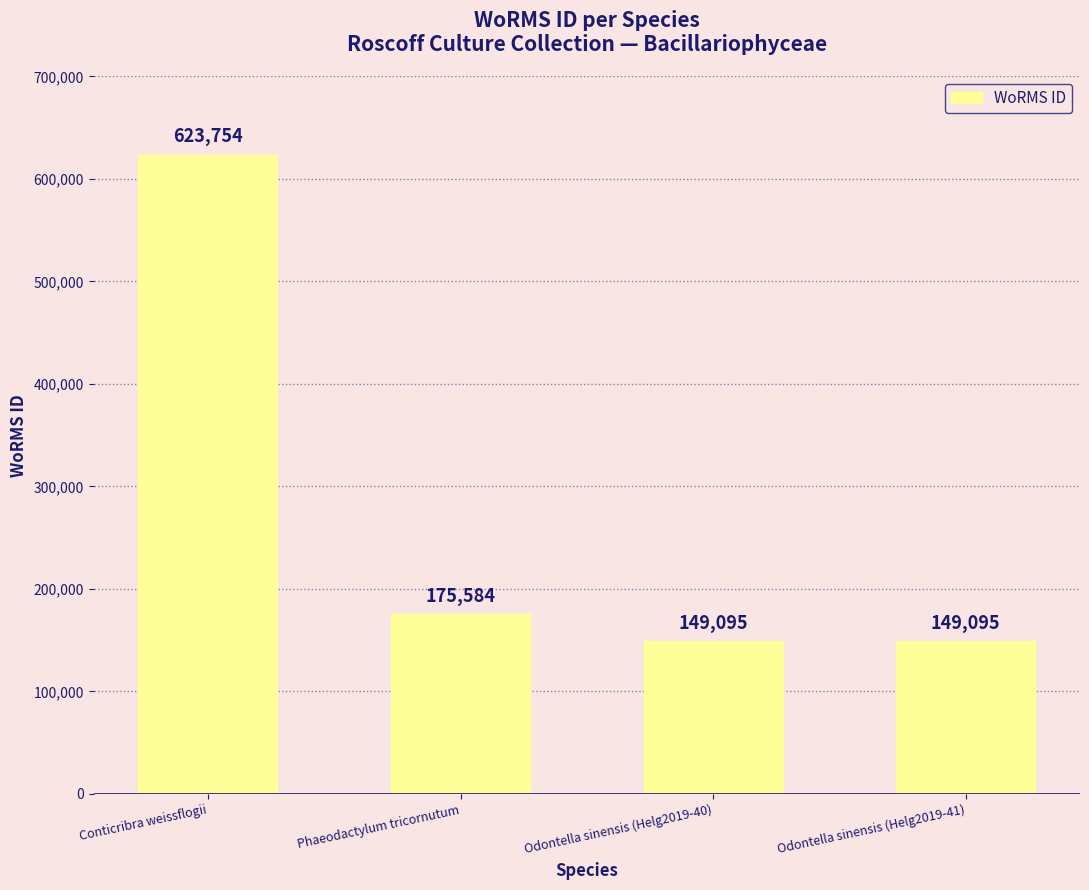

What is the difference between the values at Phaeodactylum tricornutum and Conticribra weissflogii?

448170